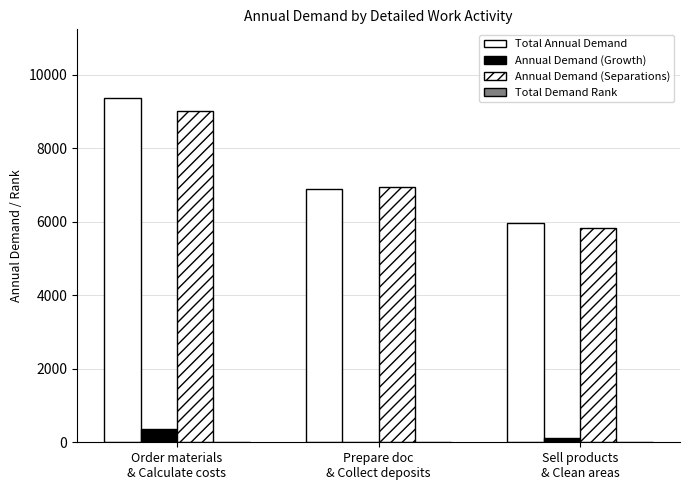

At which category is the sum across all series the highest?

Order materials
& Calculate costs